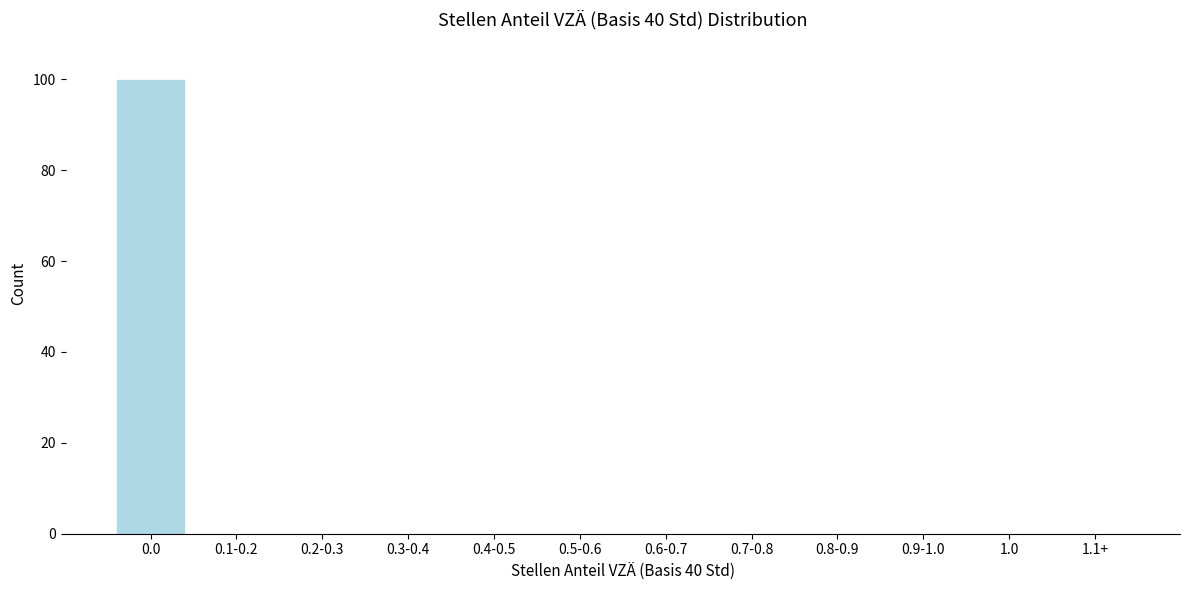

Reading left to right, what are all the values shown in this chart?

0.0=100	0.1-0.2=0	0.2-0.3=0	0.3-0.4=0	0.4-0.5=0	0.5-0.6=0	0.6-0.7=0	0.7-0.8=0	0.8-0.9=0	0.9-1.0=0	1.0=0	1.1+=0